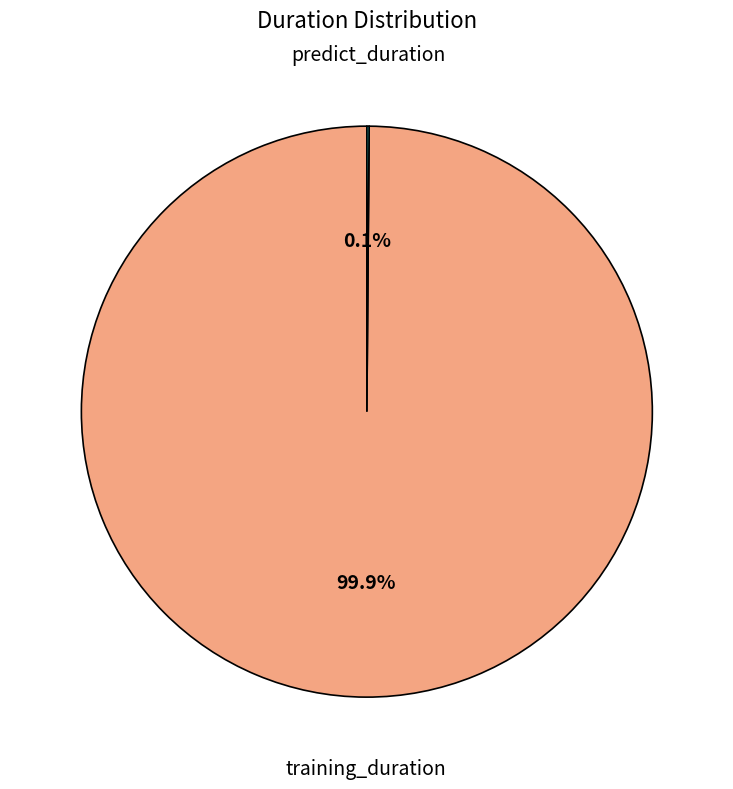

Is there any slice that represents more than half of the pie?

Yes